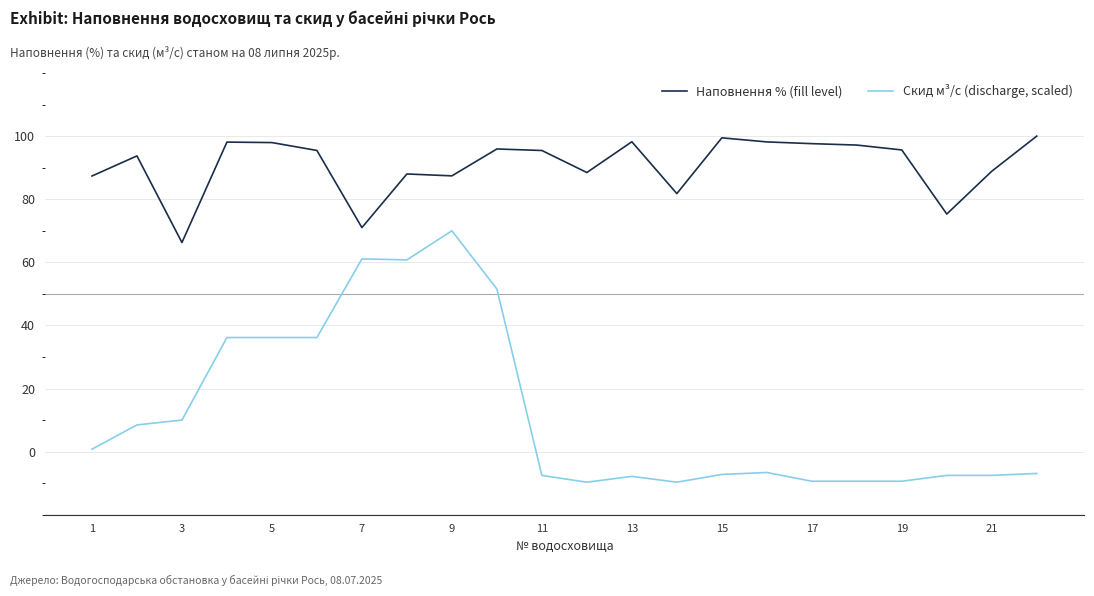

What is the difference between the second highest and second lowest values in the Скид м³/с (discharge, scaled) series?

70.8